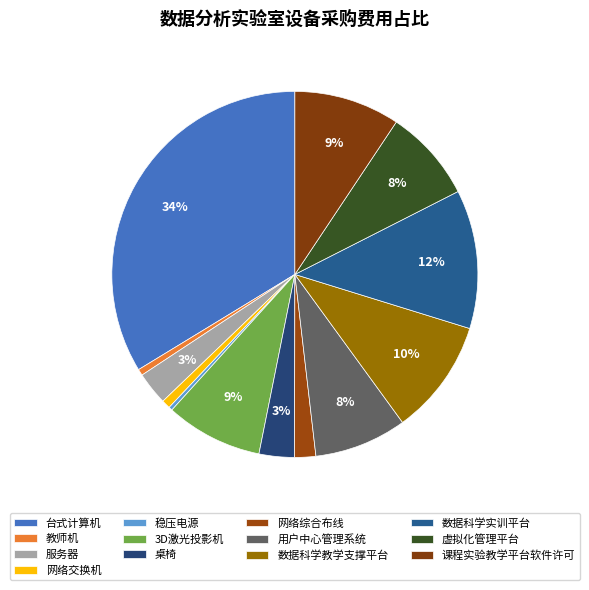

Rank the categories by value from lowest to highest.

稳压电源, 教师机, 网络交换机, 网络综合布线, 服务器, 桌椅, 用户中心管理系统, 虚拟化管理平台, 3D激光投影机, 课程实验教学平台软件许可, 数据科学教学支撑平台, 数据科学实训平台, 台式计算机